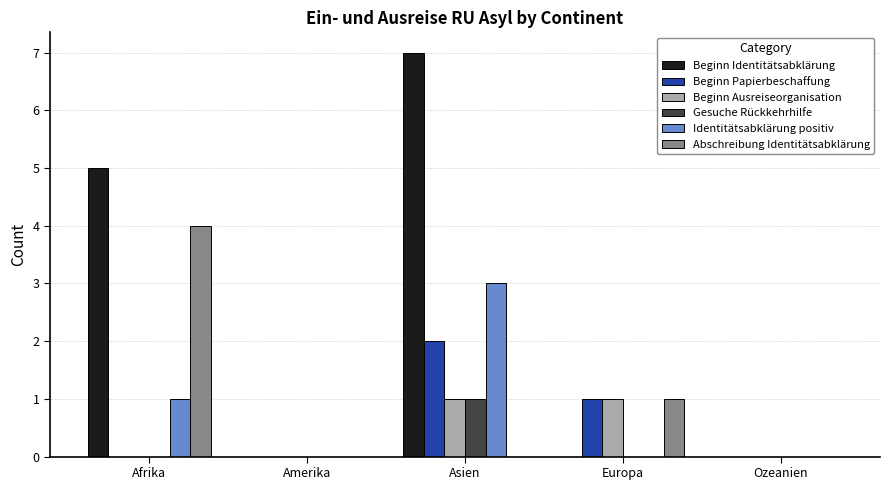

True or false: Identitätsabklärung positiv has a value of 0 at Europa.

True